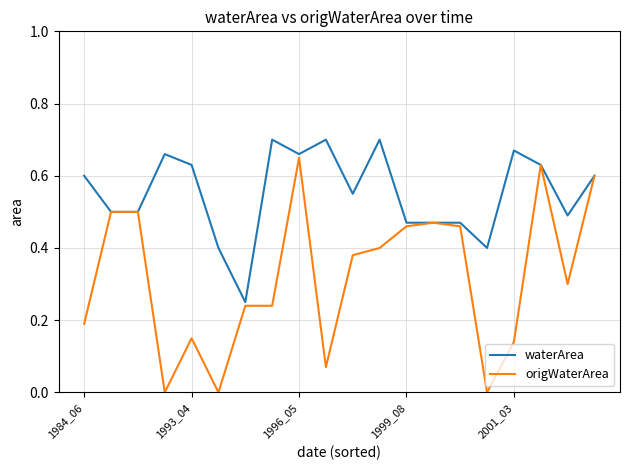

Count the number of categories in the chart.

20